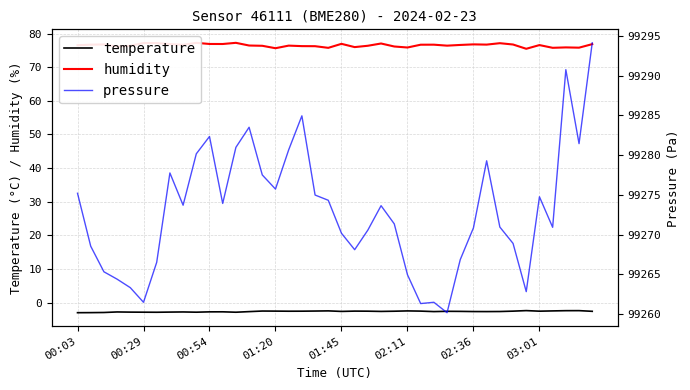

What is the average value of the pressure series?

99273.0